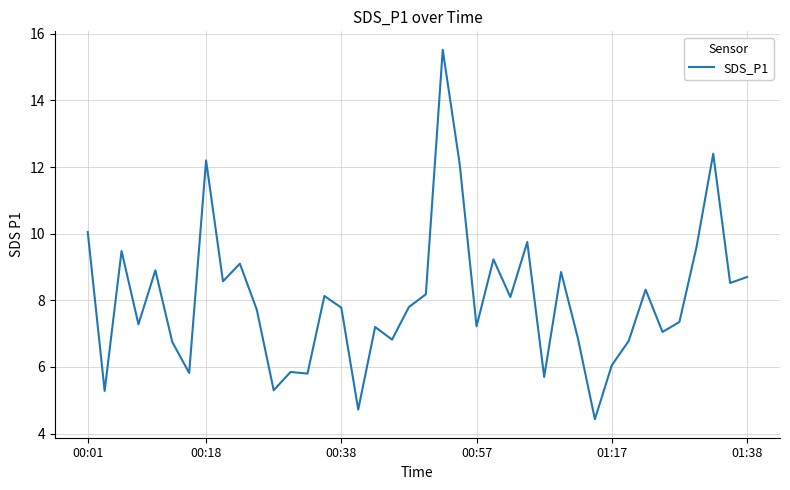

What is the minimum value shown in the chart?

4.4